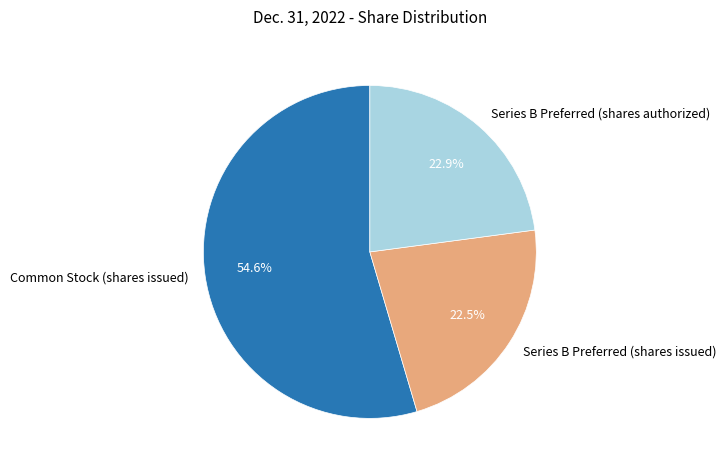

Combined, do Series B Preferred (shares issued) and Series B Preferred (shares authorized) account for over 50%?

No